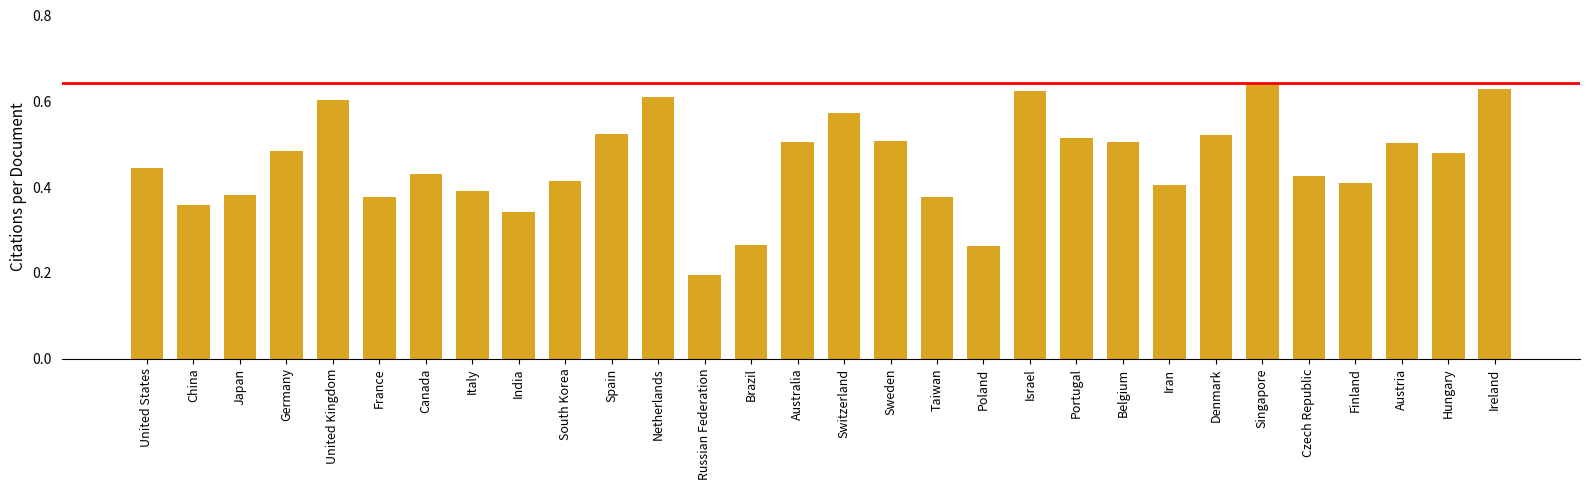

True or false: the data shows 41.5 at South Korea.

True